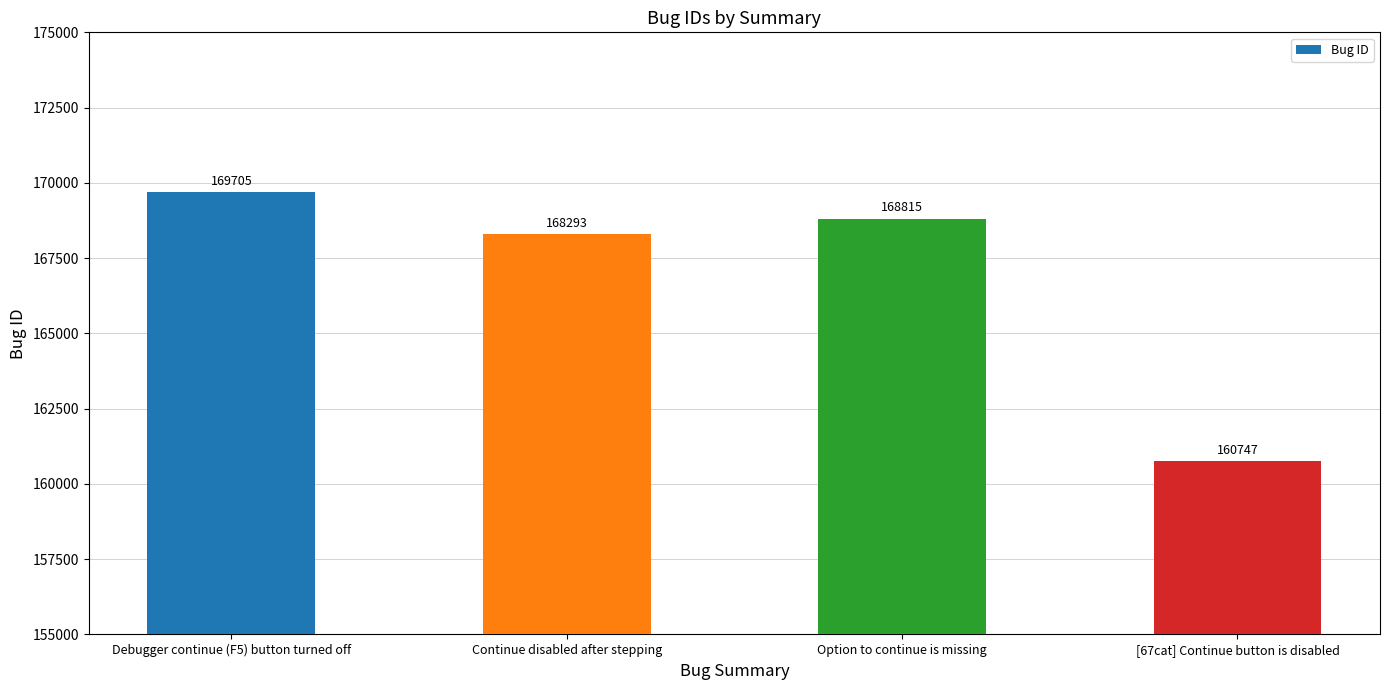

Which label corresponds to the largest value in the chart?

Debugger continue (F5) button turned off